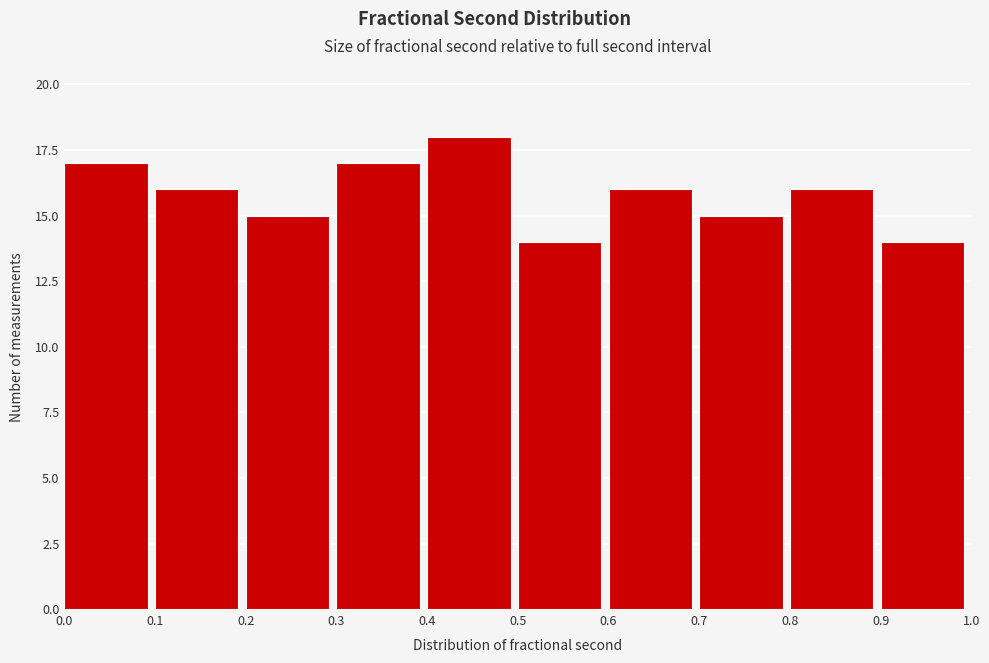

Reading left to right, list every bar in this chart as the range it spans on the x-axis followed by its height. The values are not printed on the chart, so give them approximately, as read against the axis.

0.0 to 0.1: 17
0.1 to 0.2: 16
0.2 to 0.3: 15
0.3 to 0.4: 17
0.4 to 0.5: 18
0.5 to 0.6: 14
0.6 to 0.7: 16
0.7 to 0.8: 15
0.8 to 0.9: 16
0.9 to 1.0: 14